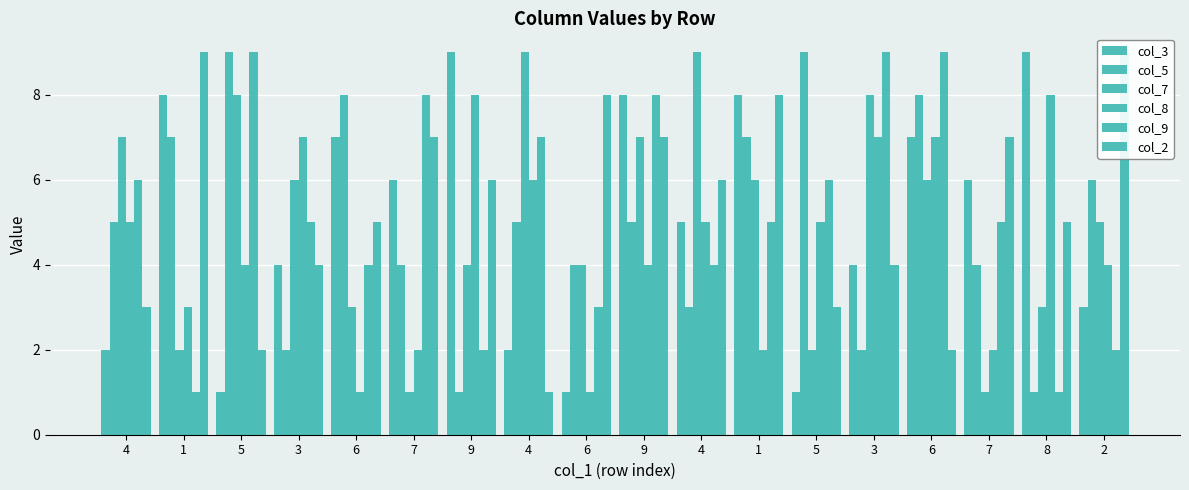

Which series has the largest range (max minus min)?

col_3